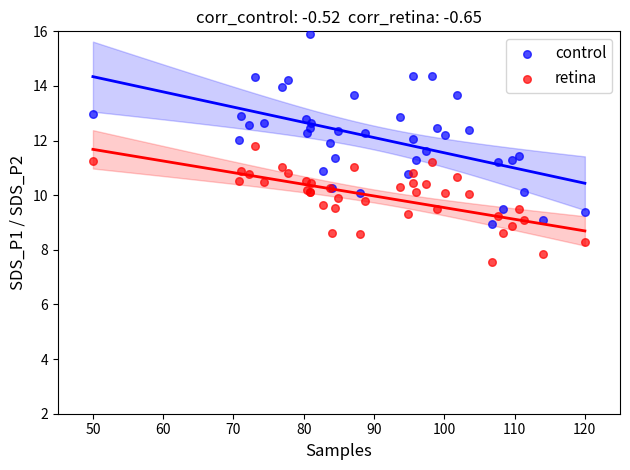

Which series contains the lowest Y value?

retina